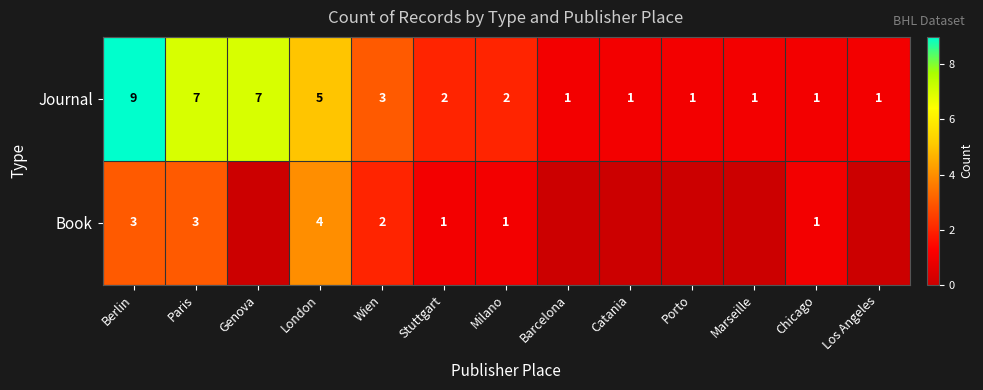

Between Berlin and Paris, which is larger?

Berlin